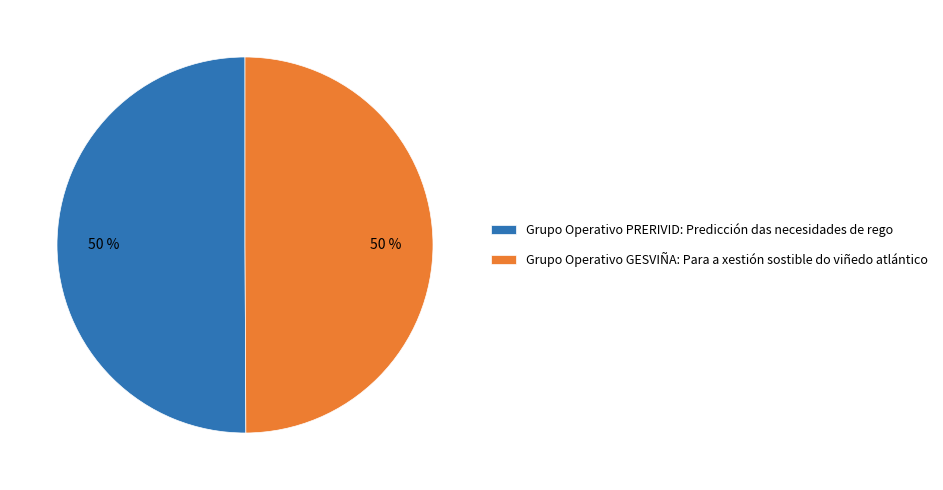

What is the ratio of the value at Grupo Operativo PRERIVID: Predicción das necesidades de rego to the value at Grupo Operativo GESVIÑA: Para a xestión sostible do viñedo atlántico?

1.0